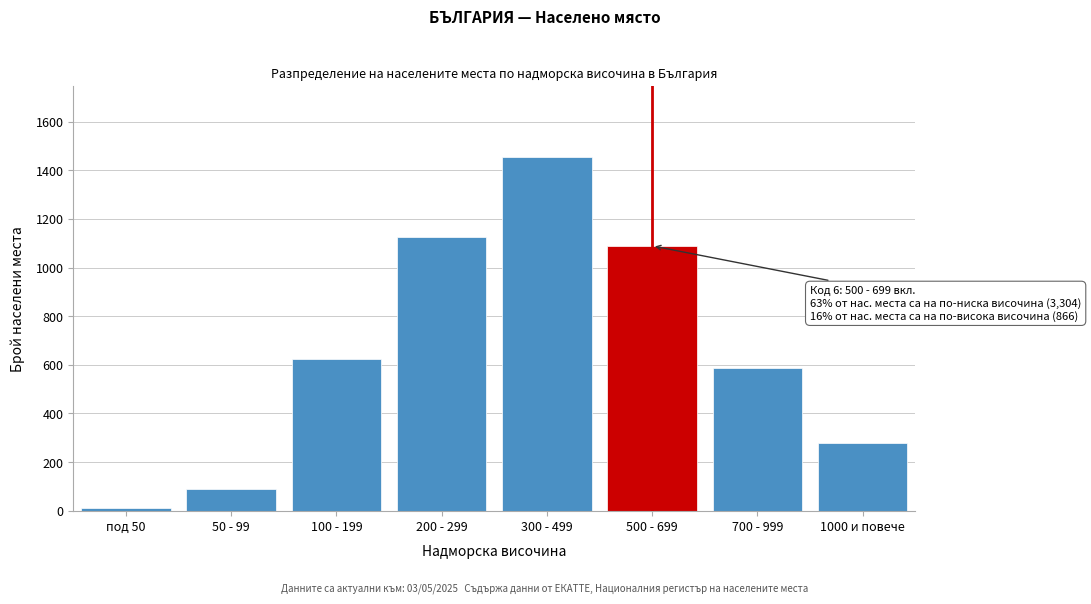

Reading left to right, list all the values displayed in this chart.

12	89	623	1124	1456	1089	587	279